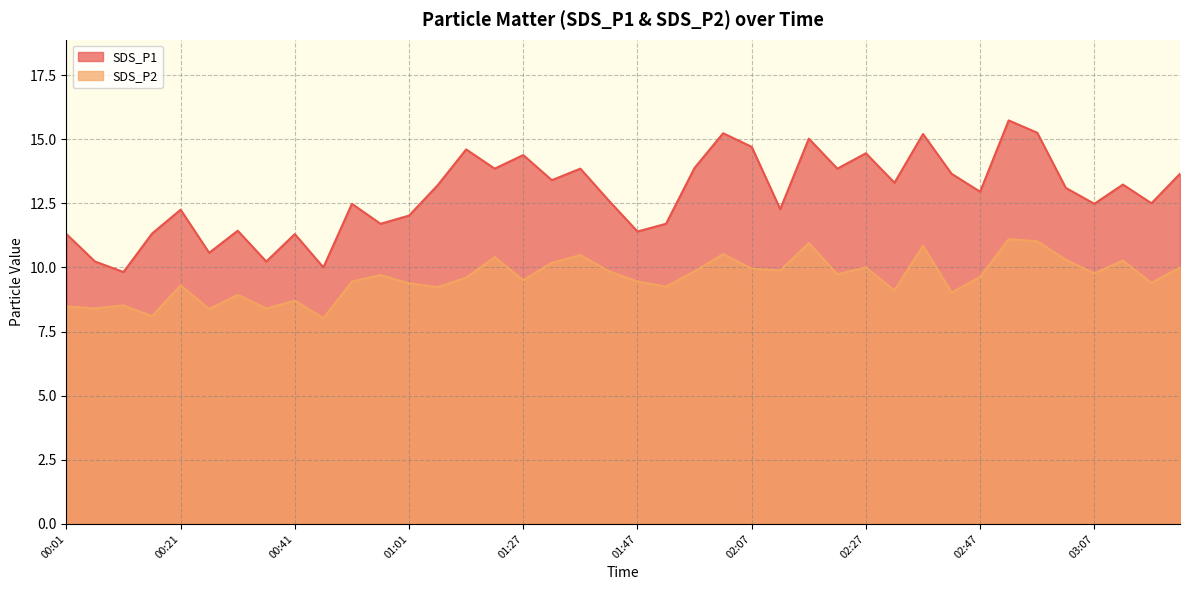

Which category has the lowest value across all series?

00:46